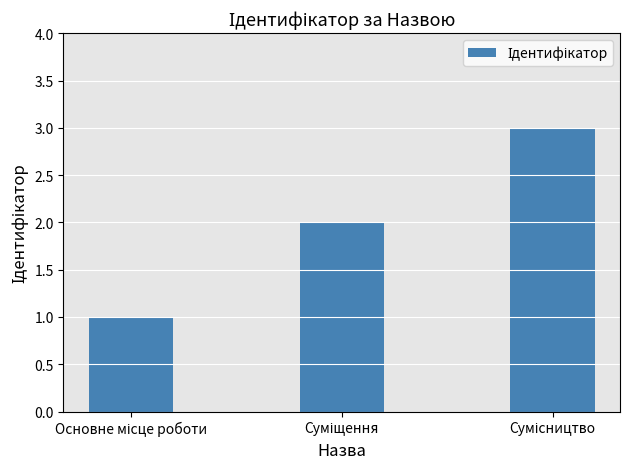

What is the maximum value shown in the chart?

3